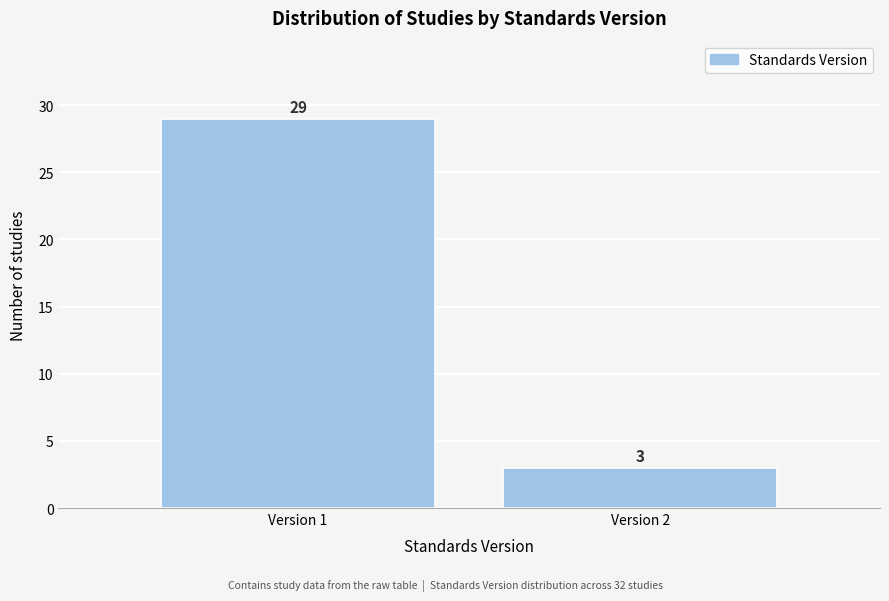

Reading right to left, transcribe all the data shown in this chart.

Version 2=3	Version 1=29